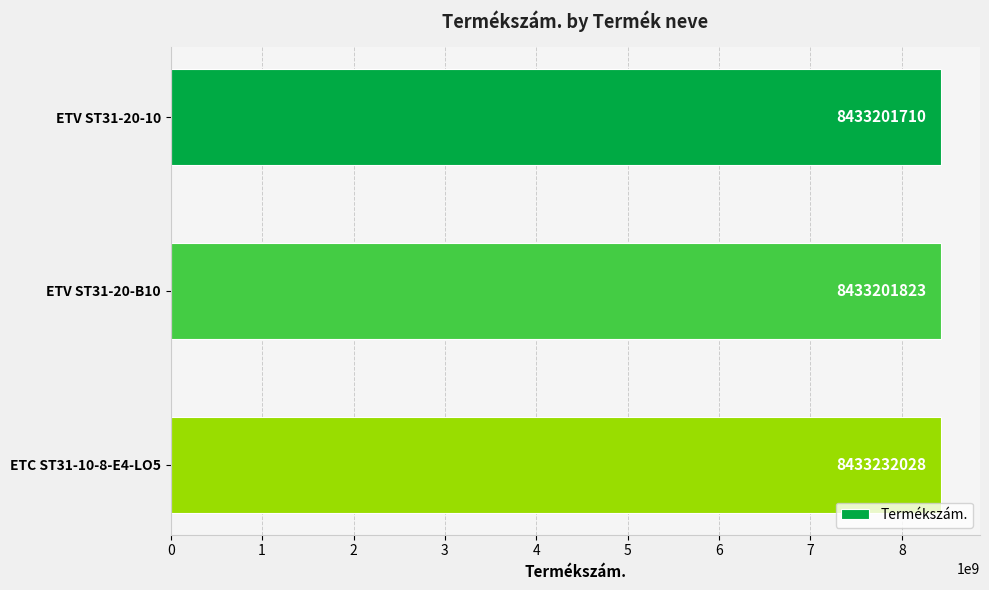

Approximately how many times larger is the value at ETV ST31-20-10 compared to ETV ST31-20-B10?

1.0